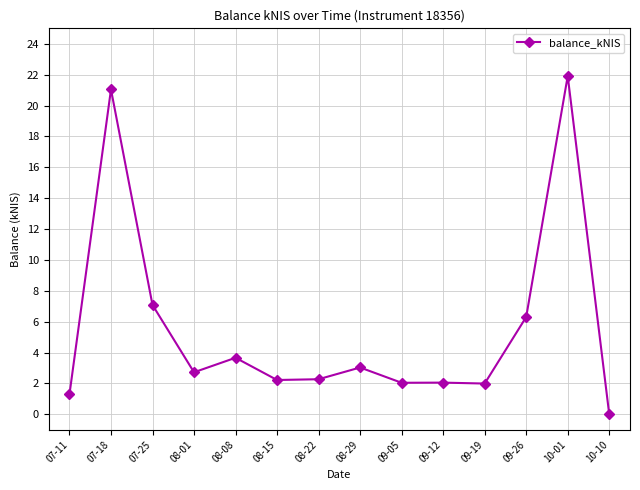

What is the average value?

5.5